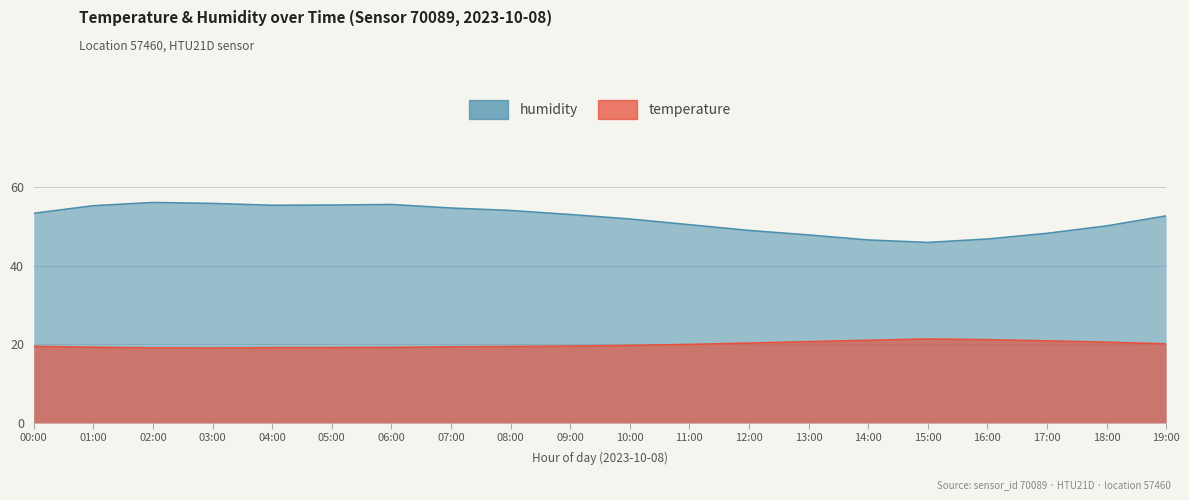

Rank the series at 10:00 from highest to lowest value.

humidity, temperature